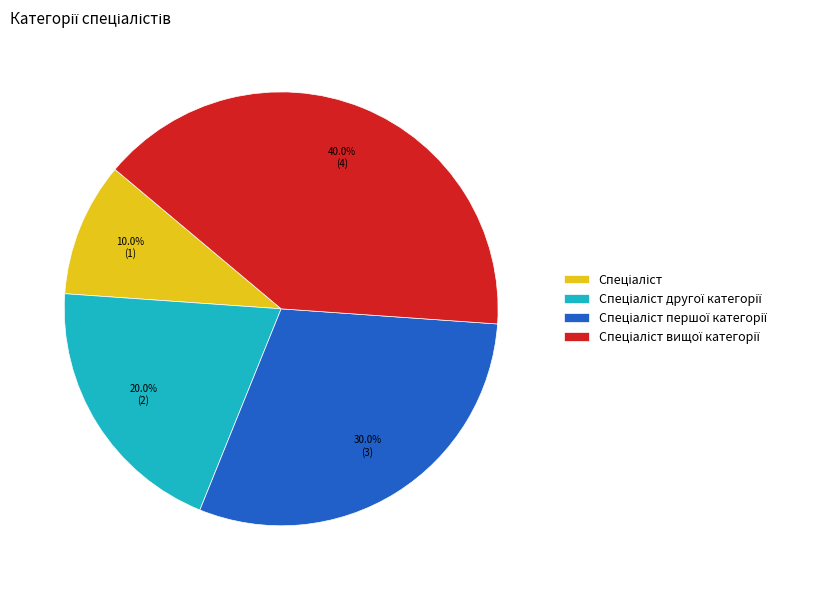

Is there a majority slice in this chart?

No